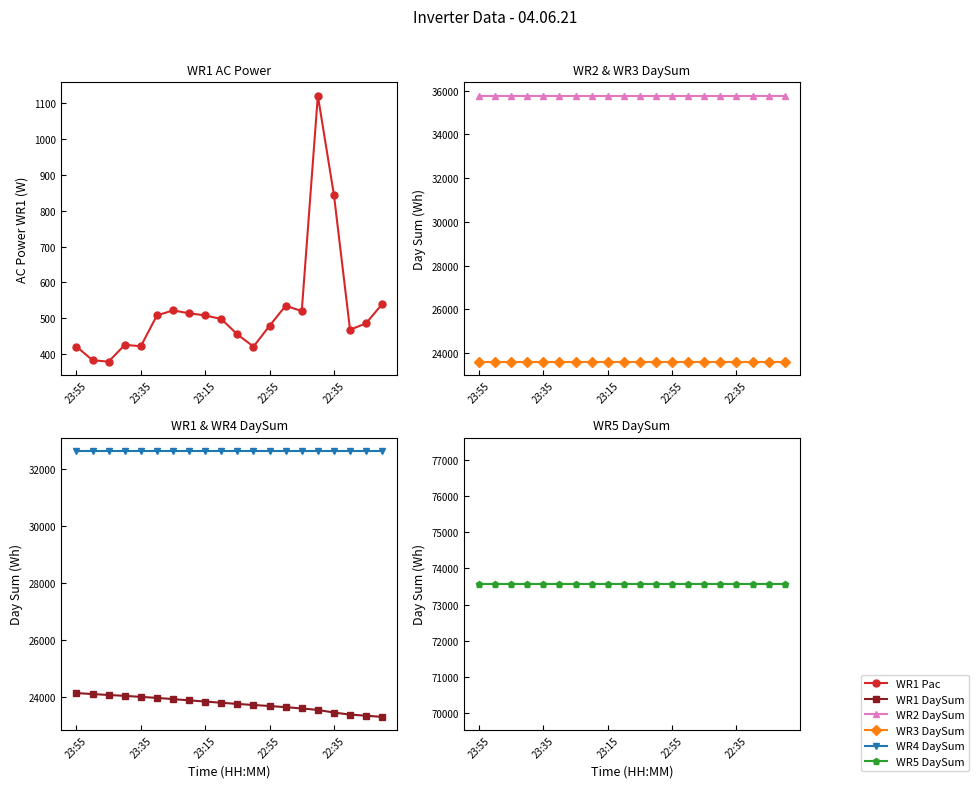

At how many categories does at least one series exceed 12796?

20